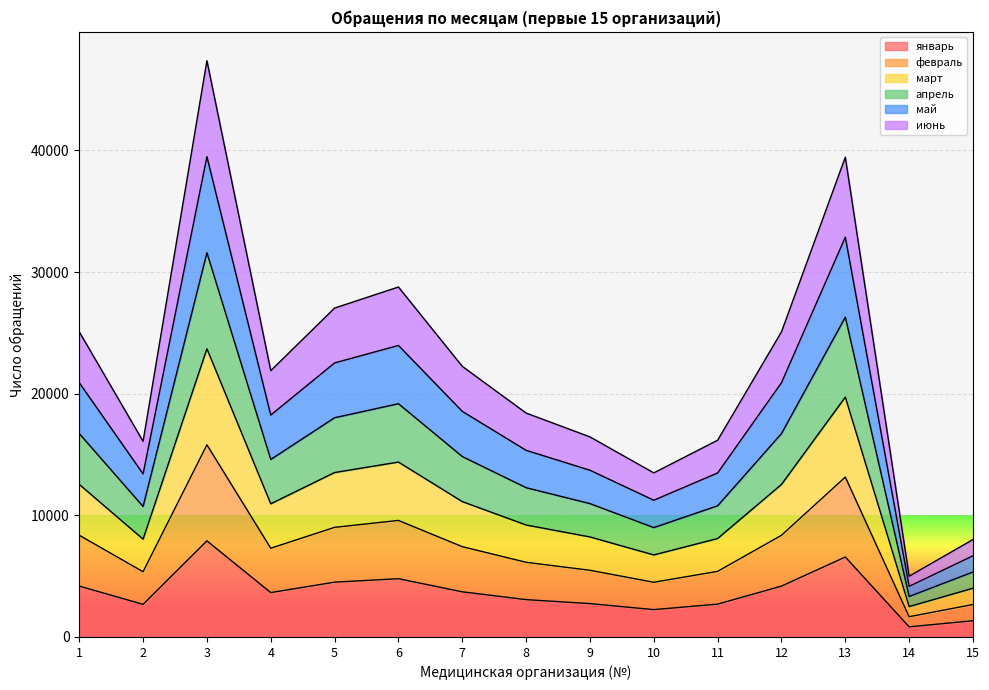

At 2, list the series in order from smallest to largest.

январь, февраль, май, апрель, июнь, март